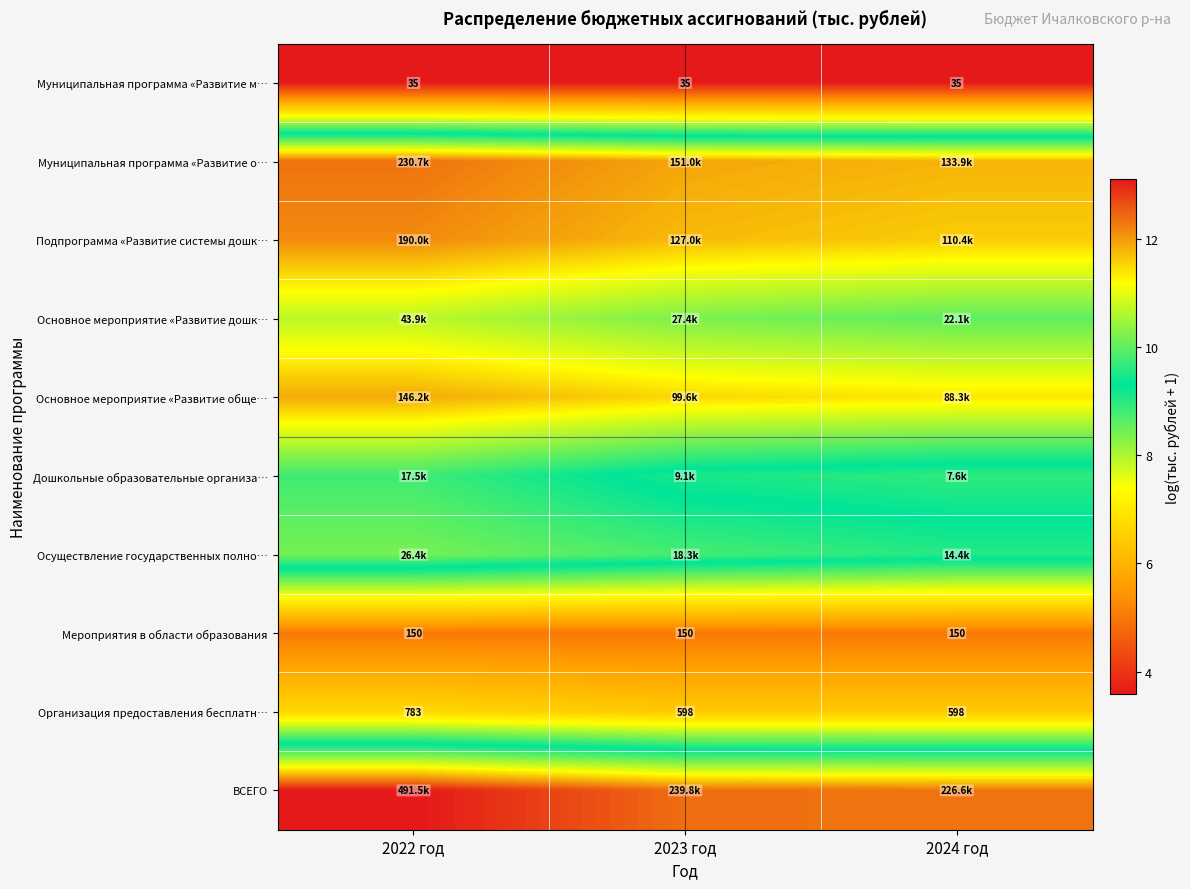

At which label is ВСЕГО closest to 12?

2024 год